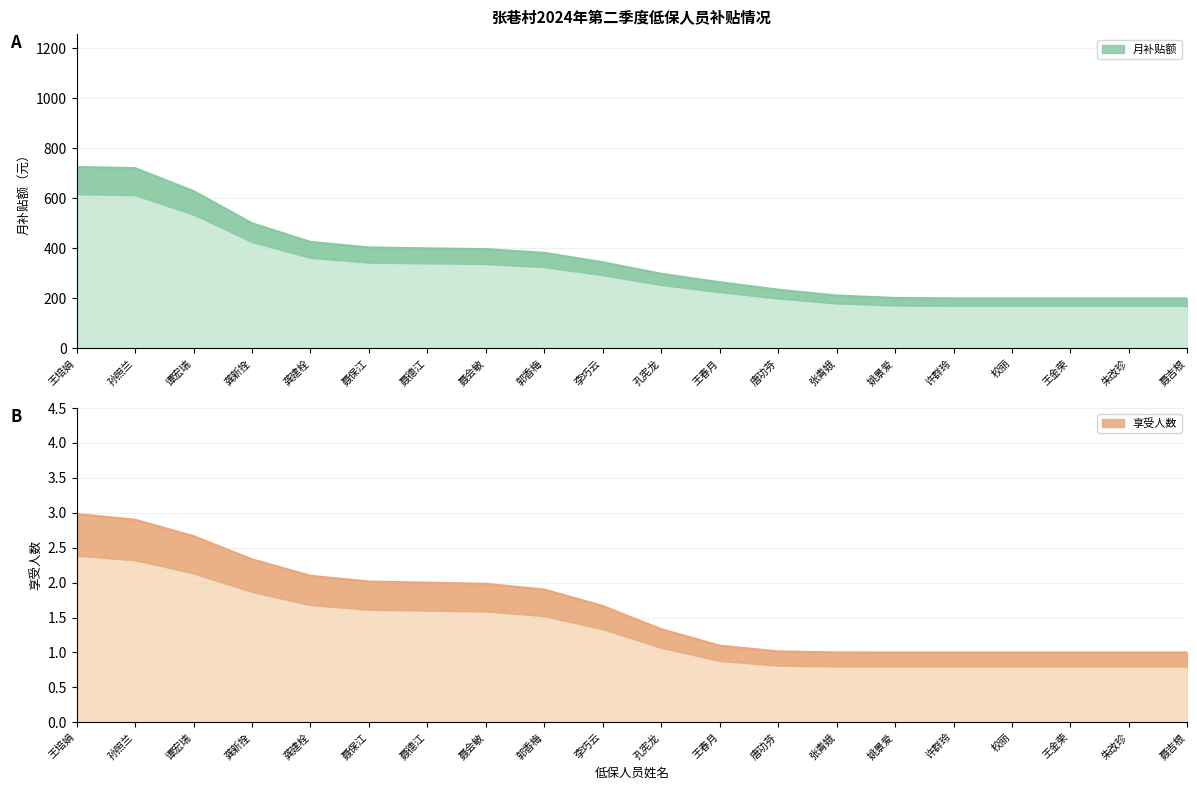

True or false: 享受人数 has more than 0 interior local peaks.

False